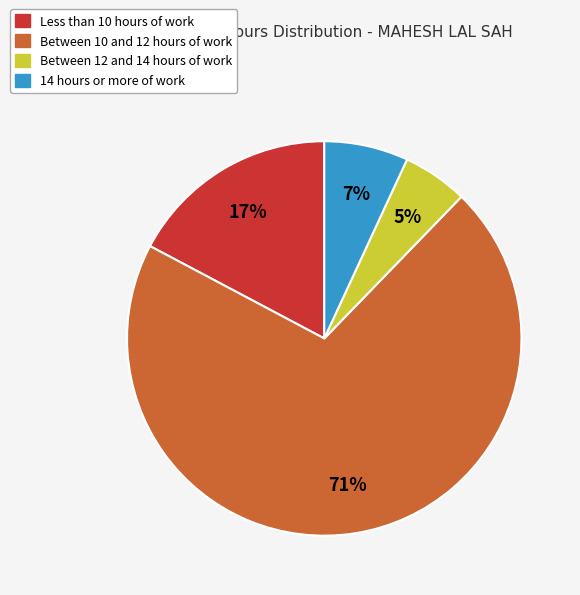

To the nearest percent, what is the average slice percentage?

25%